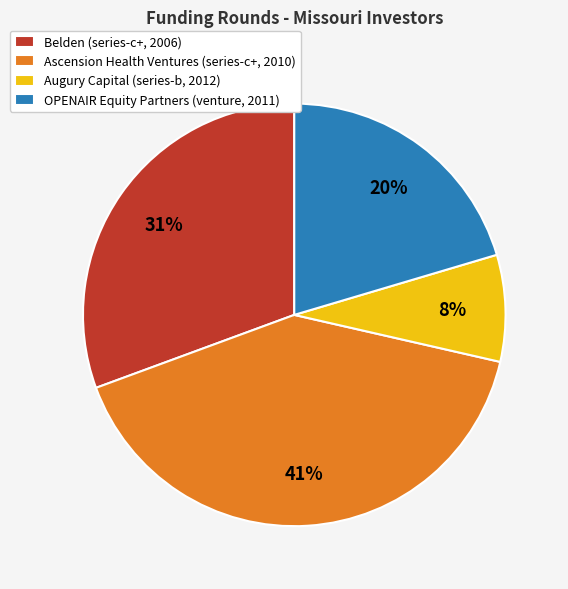

Rank the categories by value from highest to lowest.

Ascension Health Ventures (series-c+, 2010), Belden (series-c+, 2006), OPENAIR Equity Partners (venture, 2011), Augury Capital (series-b, 2012)